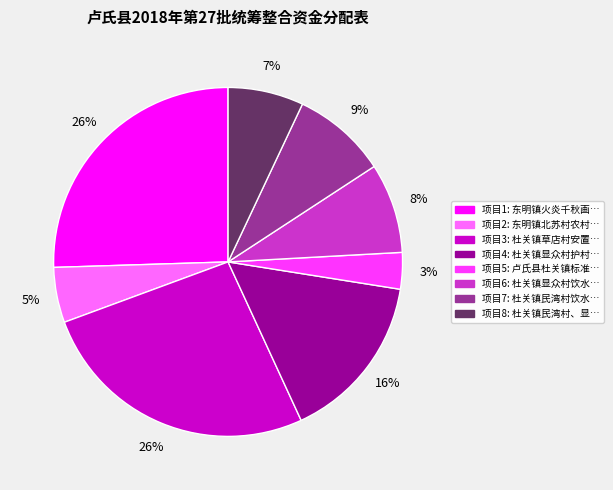

Does any single category account for the majority?

No